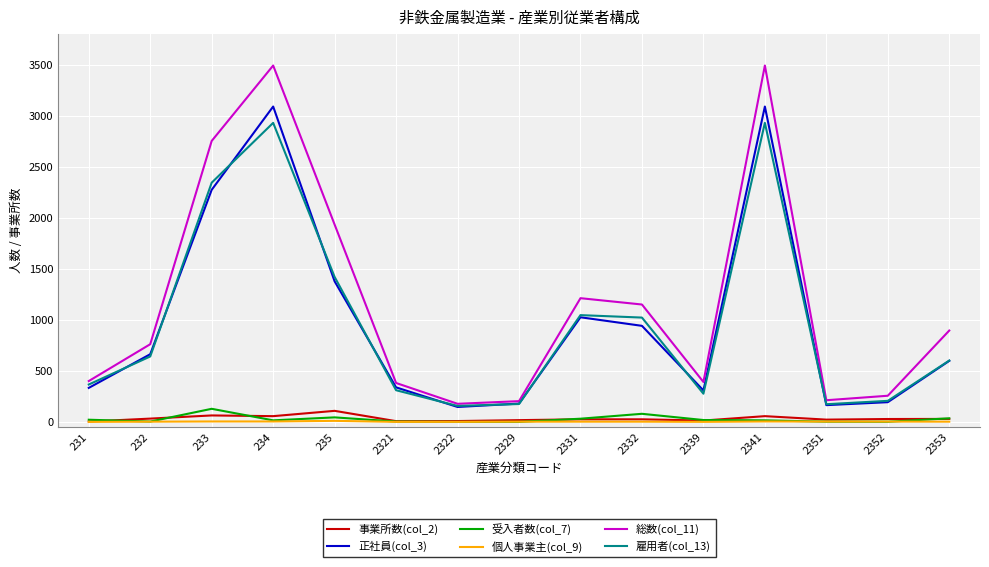

Which series has the widest spread of values?

総数(col_11)